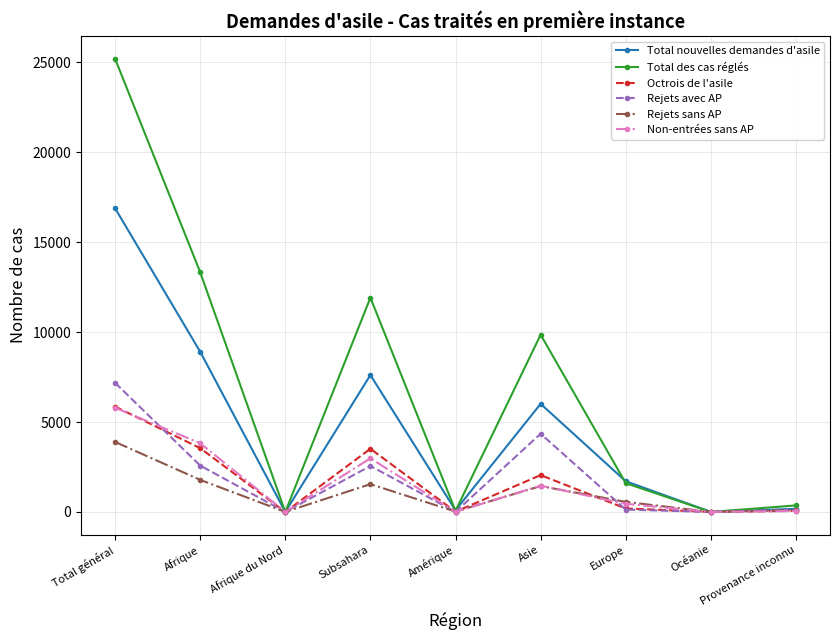

Between Afrique and Océanie, which series saw the biggest shift?

Total des cas réglés